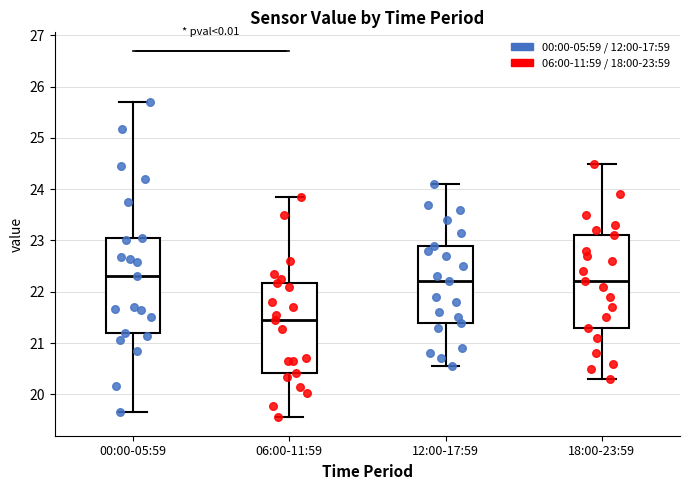

Which box has the lowest median line?

06:00-11:59